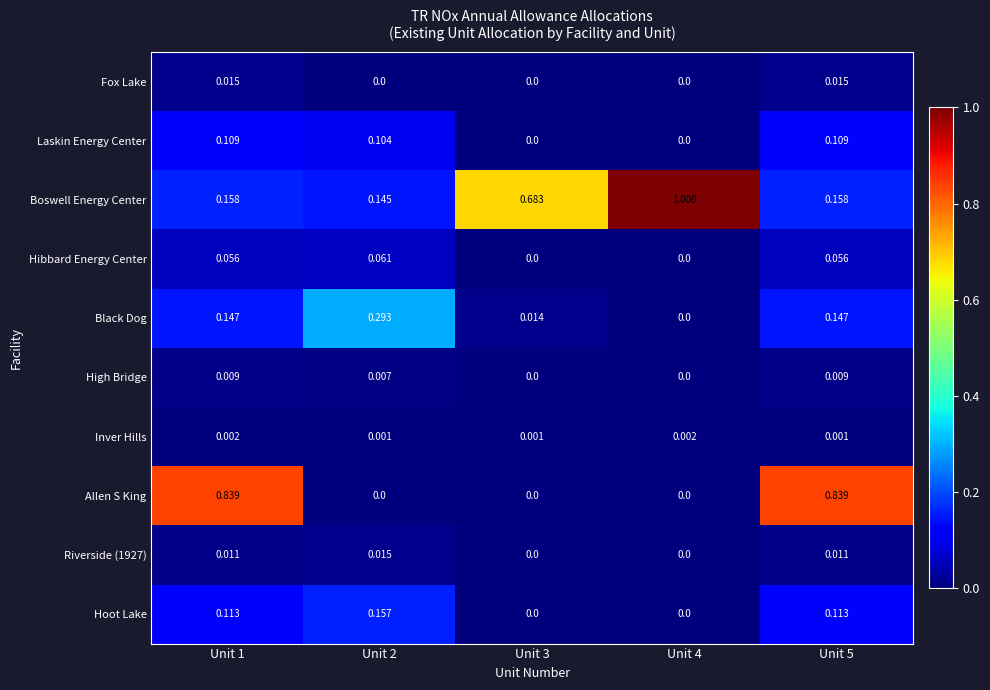

Which series changed the most between Unit 3 and Unit 5?

Allen S King